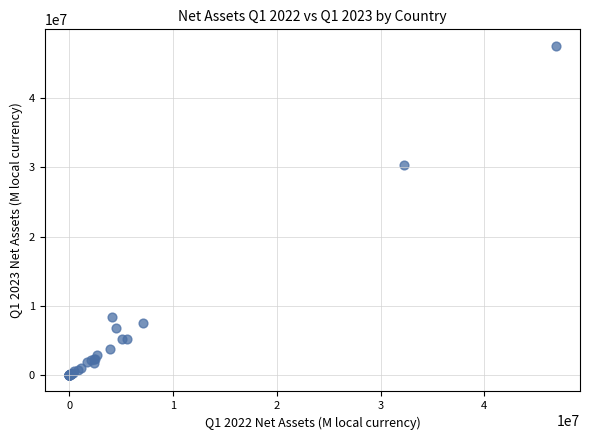

What Y value in the scatter plot is closest to 23772588?

30282995